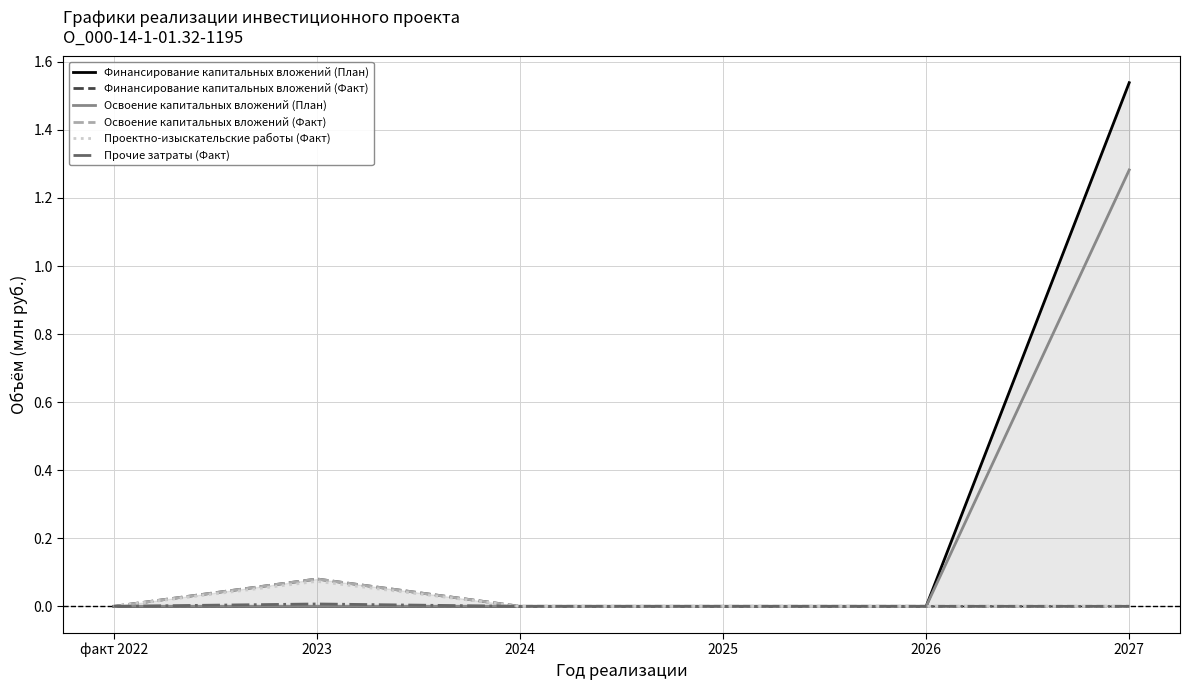

Which series has the largest total across all categories?

Финансирование капитальных вложений (План)